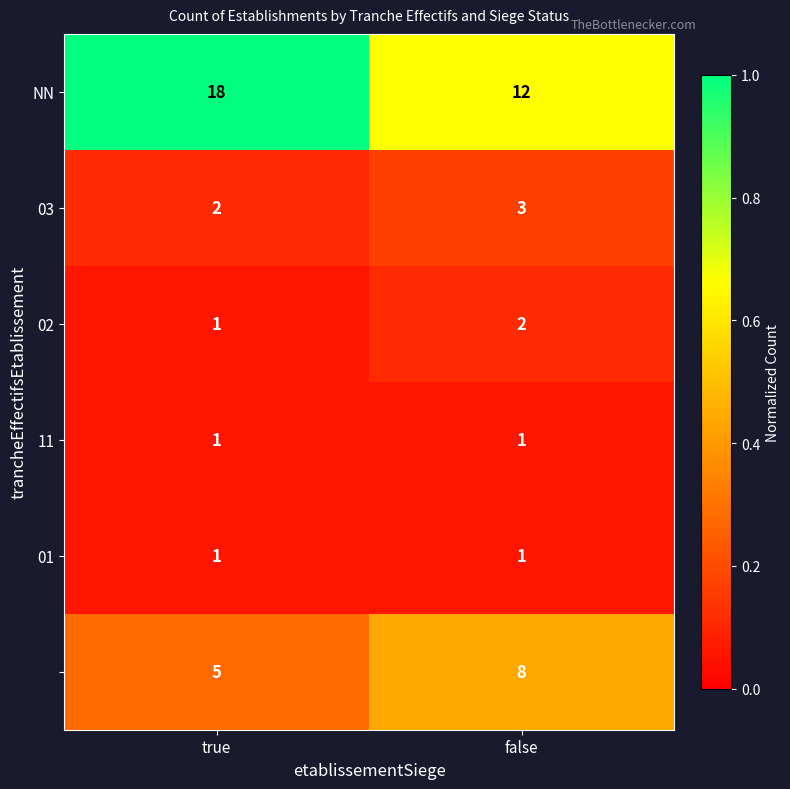

At which category is the sum across all series the highest?

true